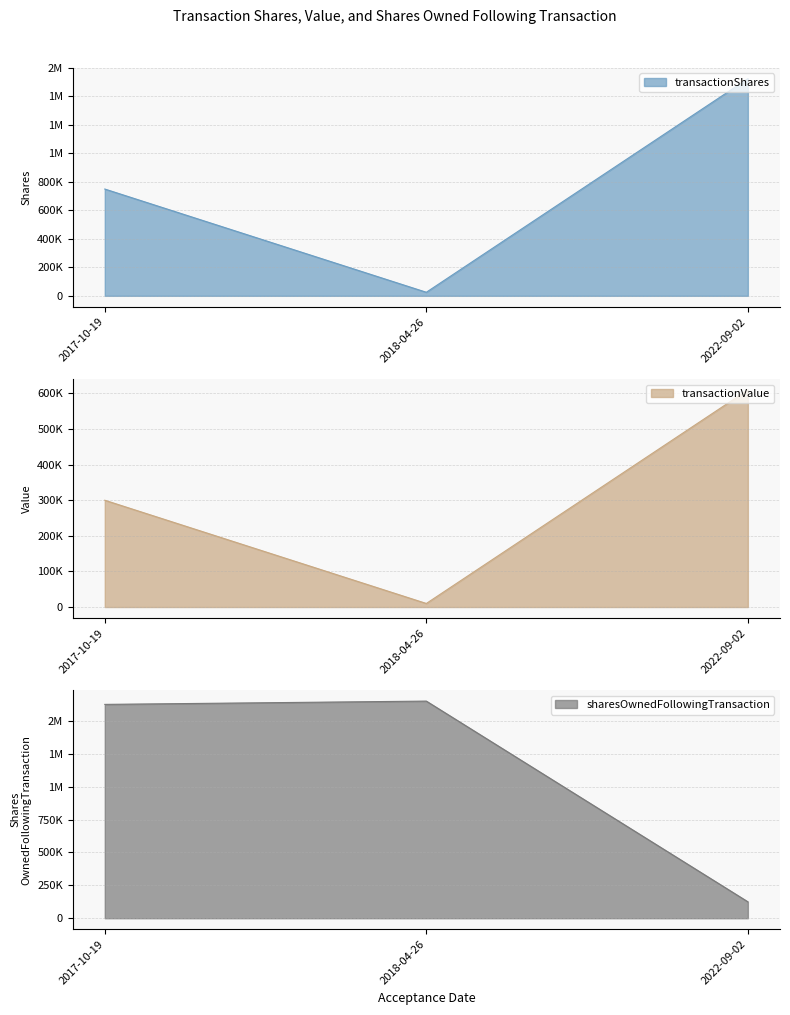

How many categories are shown in the chart?

3